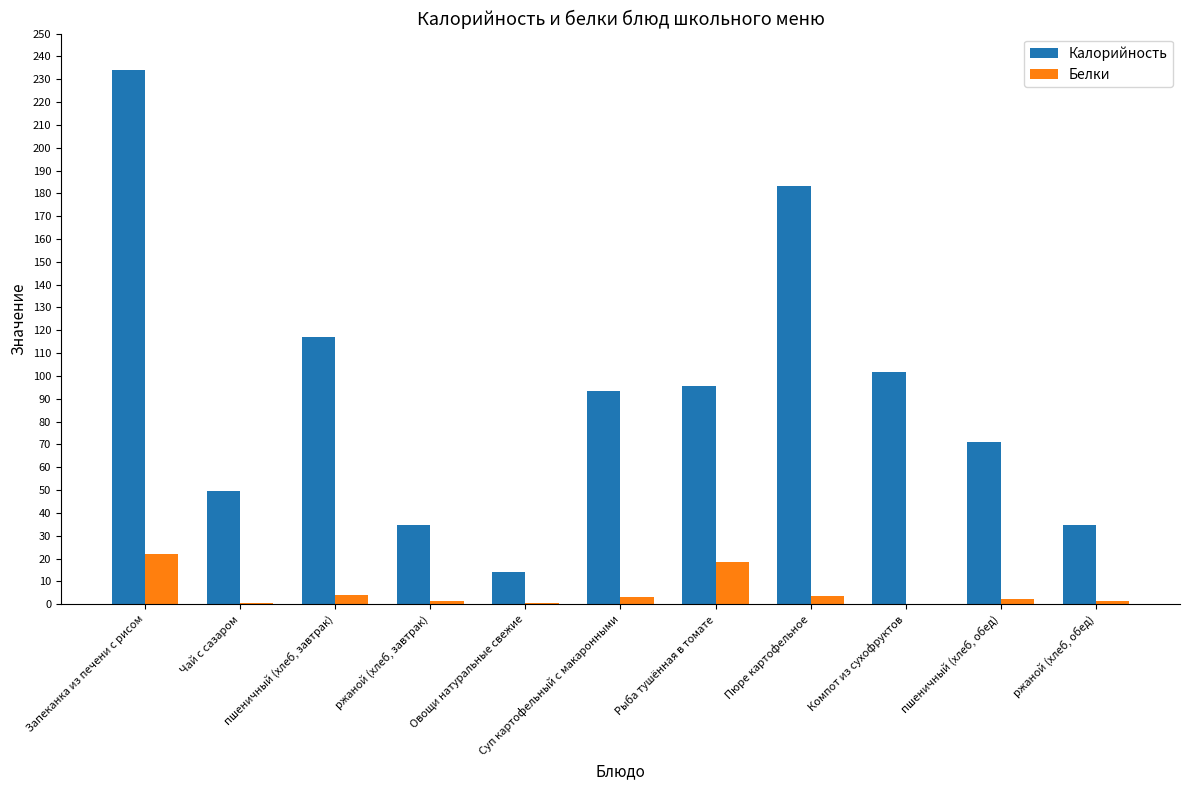

What is the total value across all series at ржаной (хлеб, завтрак)?

35.9